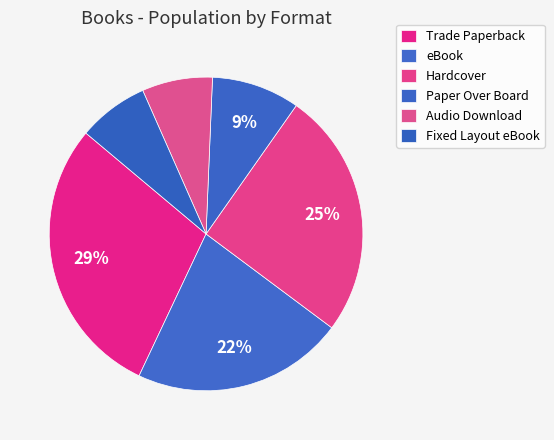

Combined, what portion of the pie is Audio Download and eBook?

29.1%